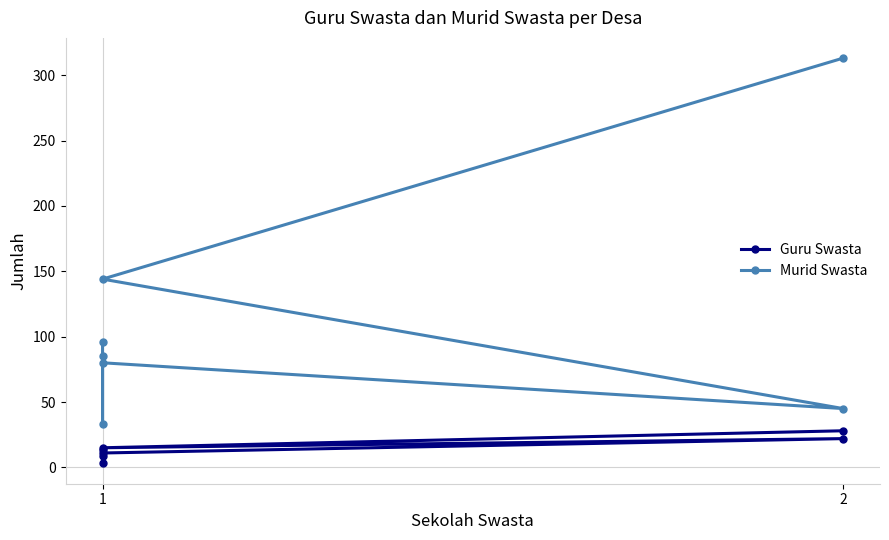

How many data points does each series have?

7